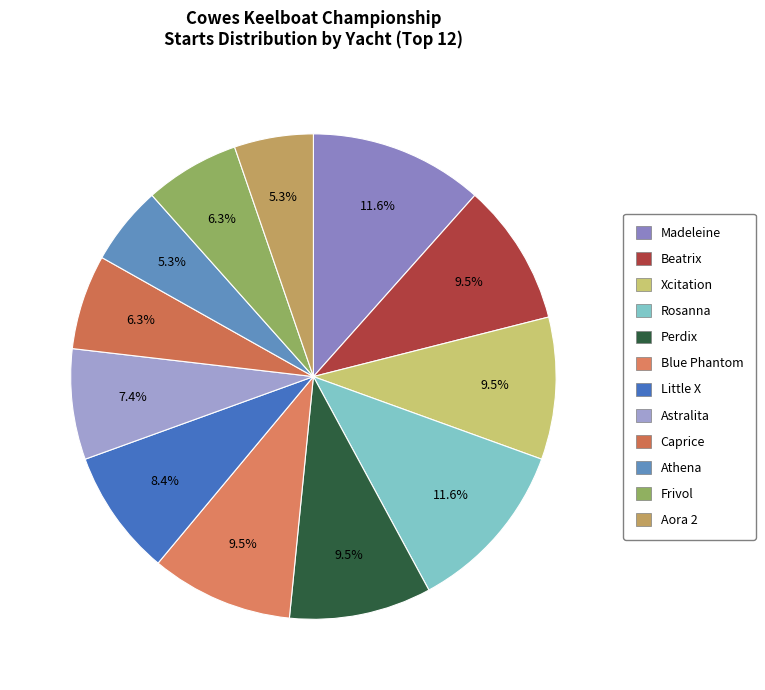

Count the number of slices in the pie.

12